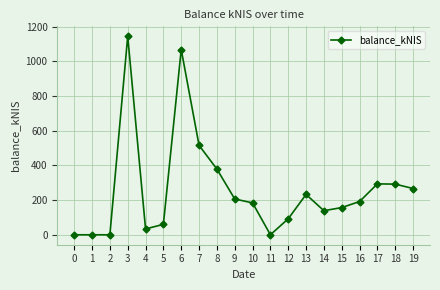

Which has a higher value, 10 or 2?

10